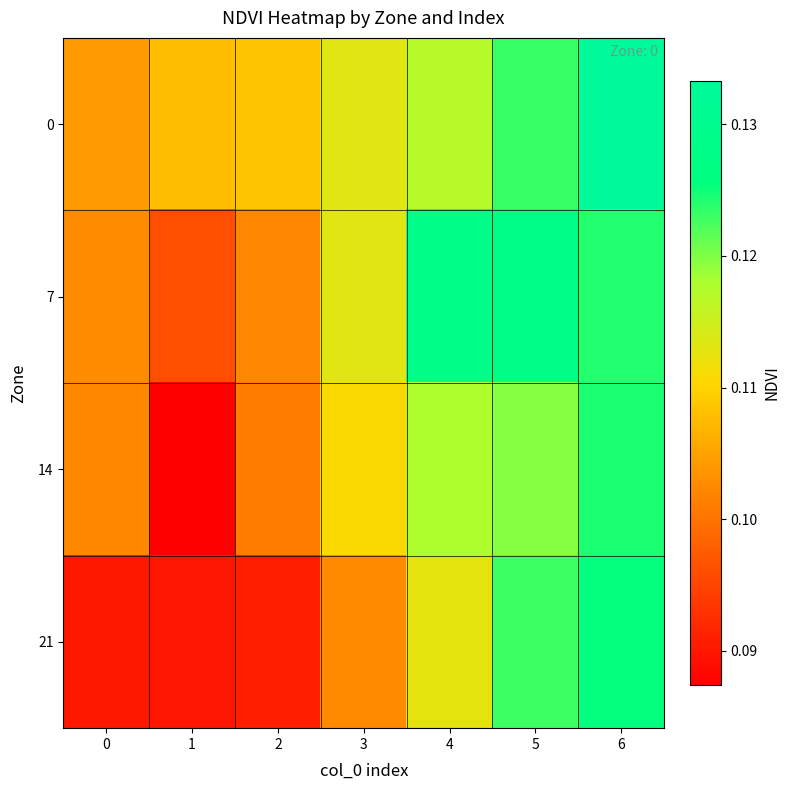

How many series are shown in this chart?

4